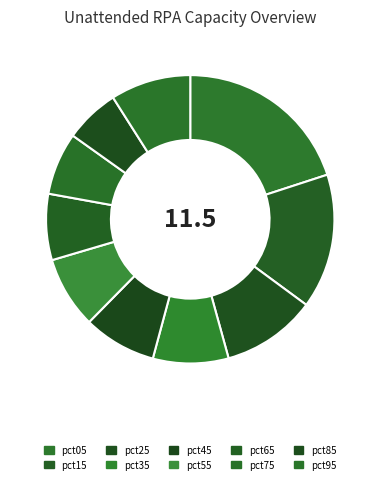

What is the change in value from pct55 to pct95?

+0.1